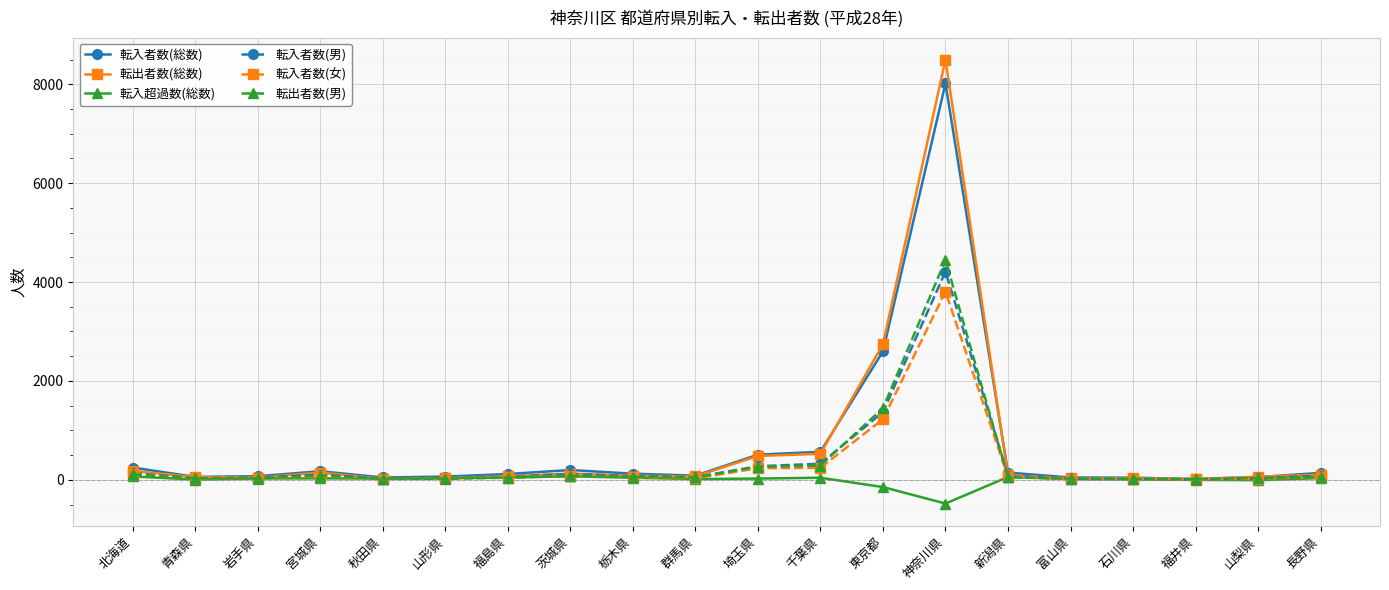

Which series has the largest range (max minus min)?

転出者数(総数)